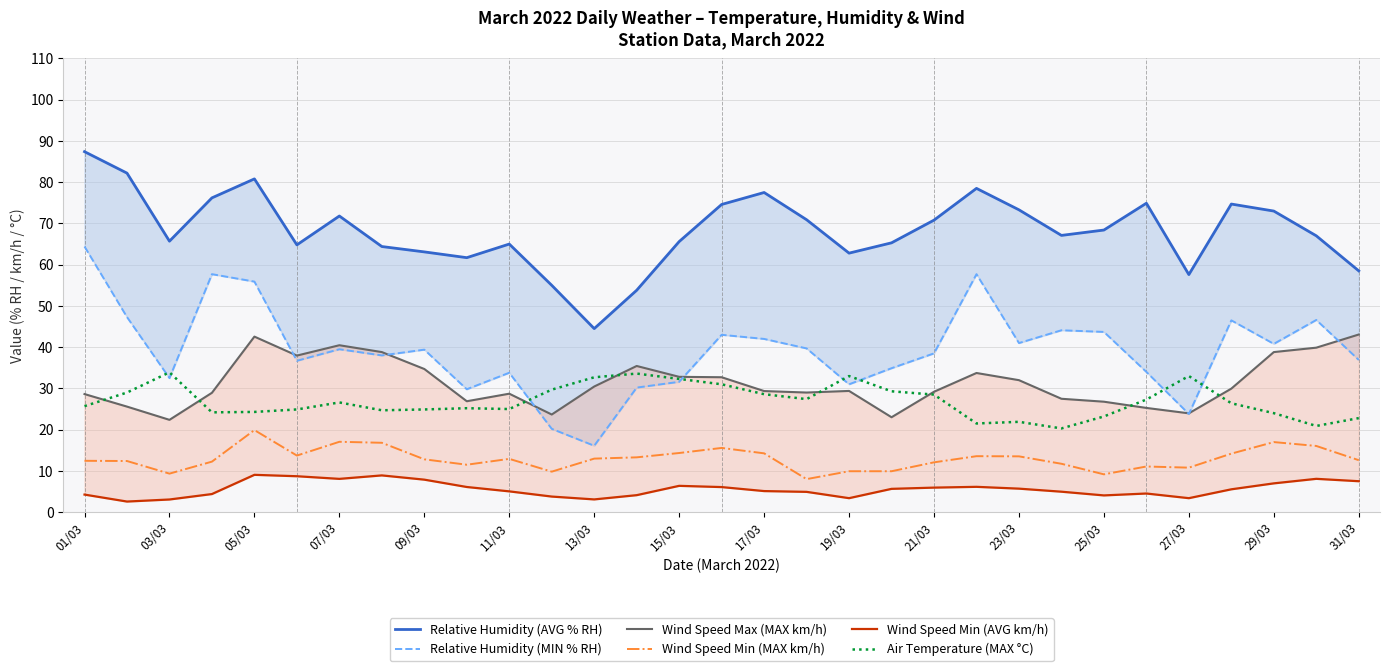

True or false: Wind Speed Min (MAX km/h) and Air Temperature (MAX °C) cross at least once.

False